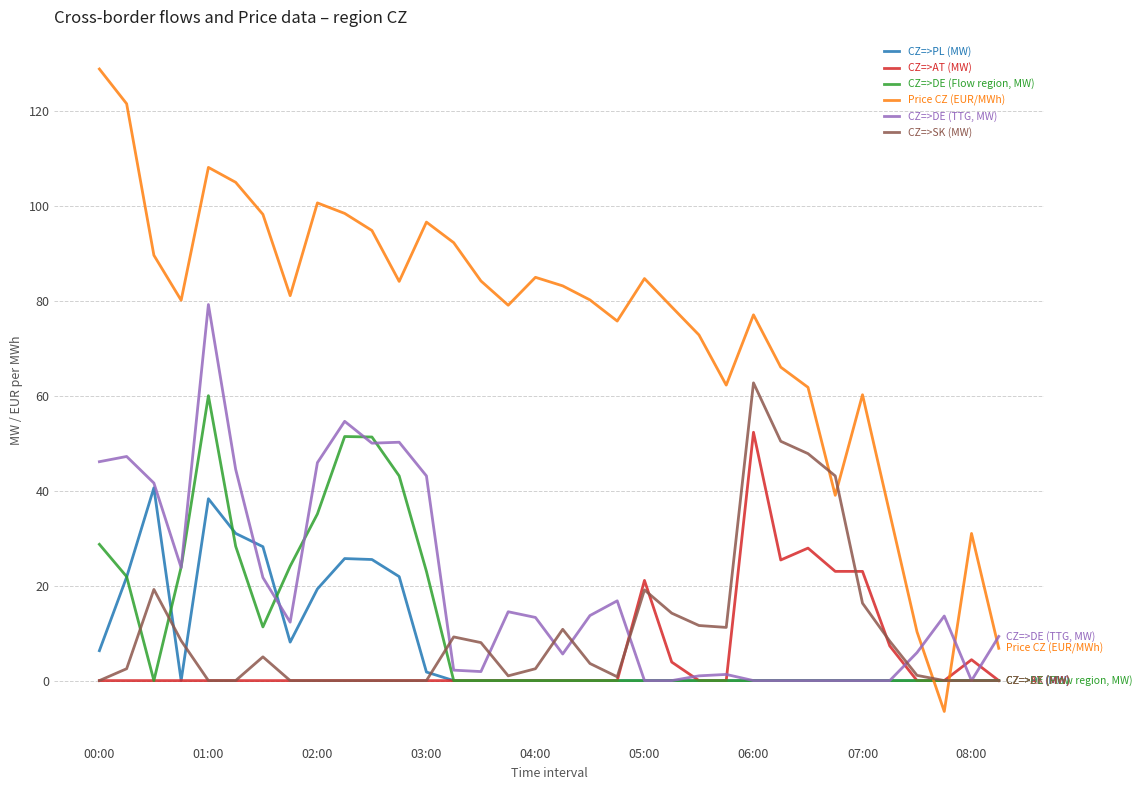

What is the sum of all CZ=>AT (MW) values?

188.3